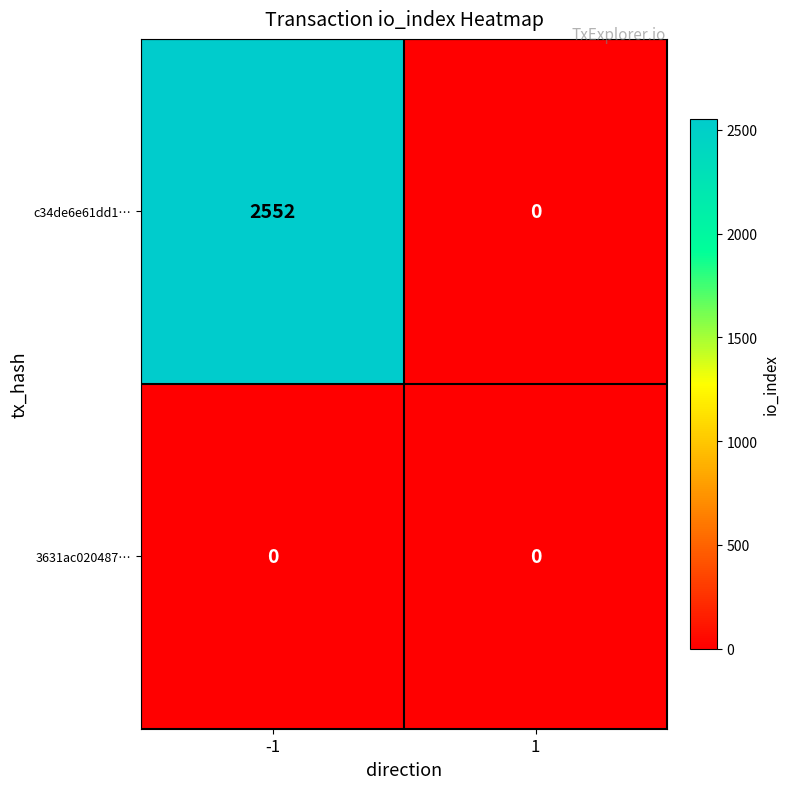

What is the sum of all c34de6e61dd1… values?

2552